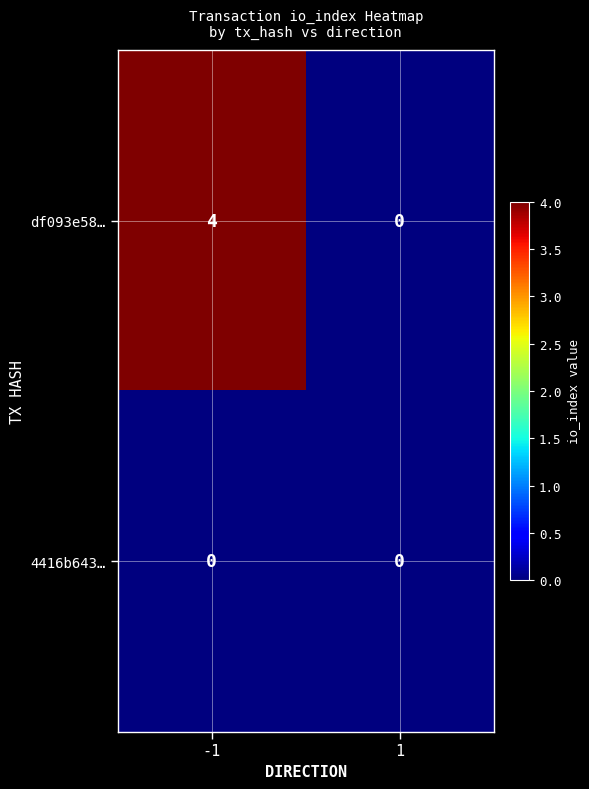

Which series has the widest spread of values?

df093e58…